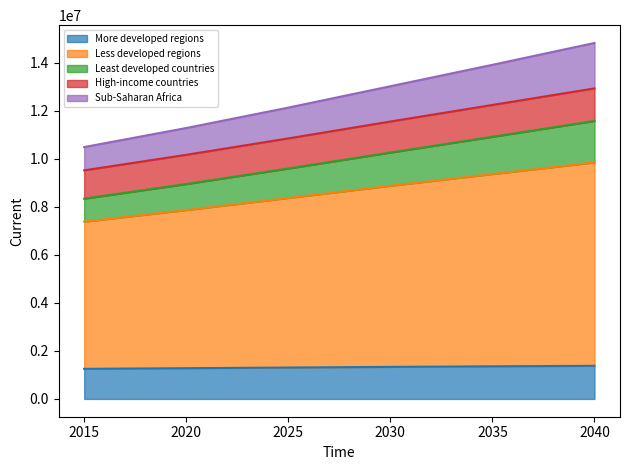

True or false: Least developed countries and Less developed regions intersect in this chart.

False